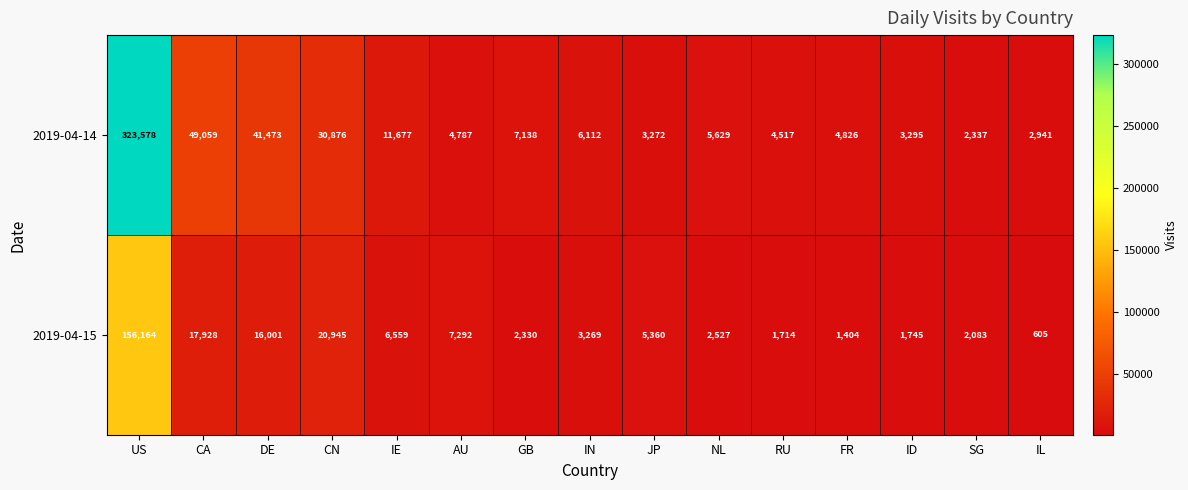

Which series has the widest spread of values?

2019-04-14